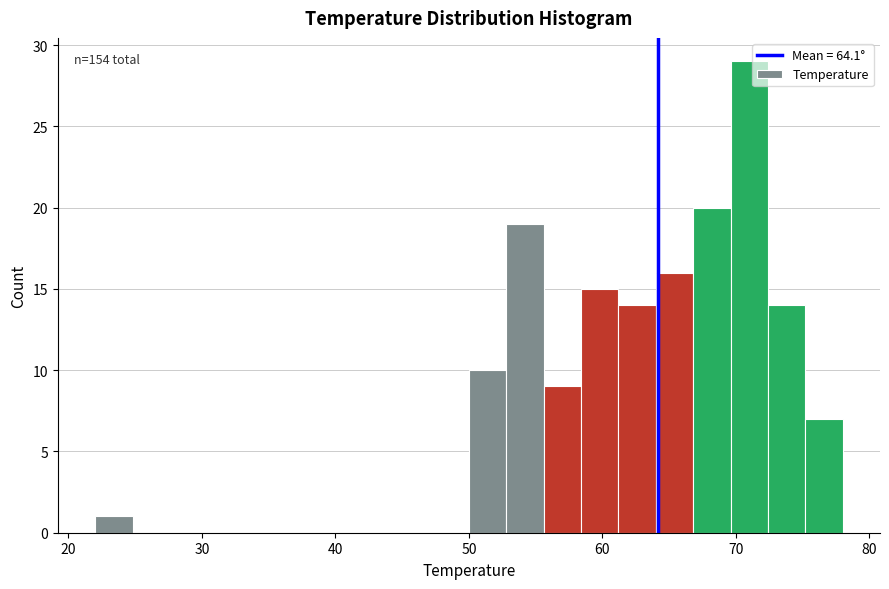

Read against the x-axis, roughly where is the centre of the tallest bar?

71